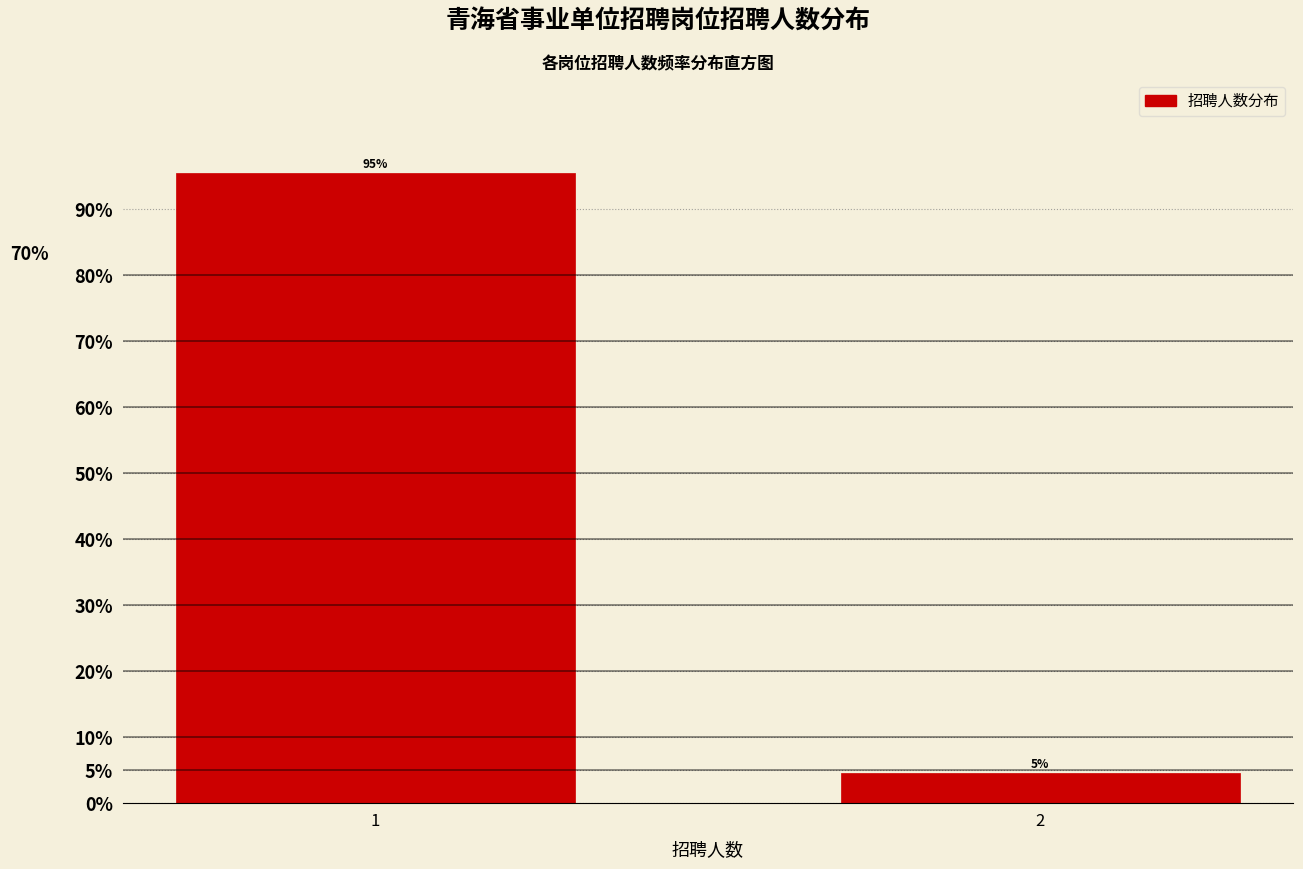

What is the sum of all values?

100.0